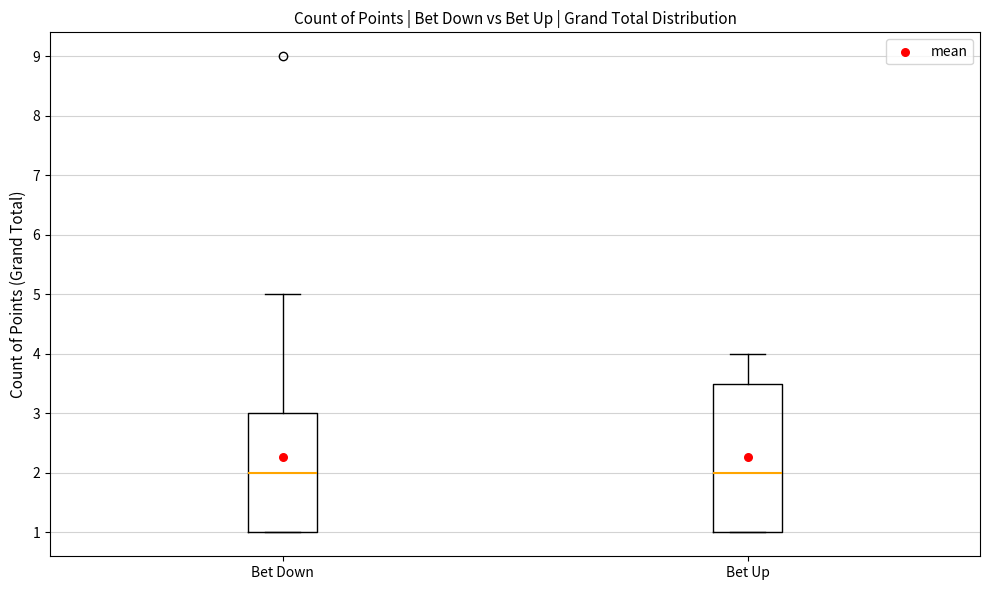

Reading left to right, transcribe this box plot: for each box, give where its median line is, the range the box spans, and where its two whiskers end, as read against the y-axis. The values are not printed on the chart, so give them approximately, as read against the axis.

Bet Down: median 2.0, box 1.0 to 3.0, whiskers 1.0 to 5.0
Bet Up: median 2.0, box 1.0 to 3.5, whiskers 1.0 to 4.0